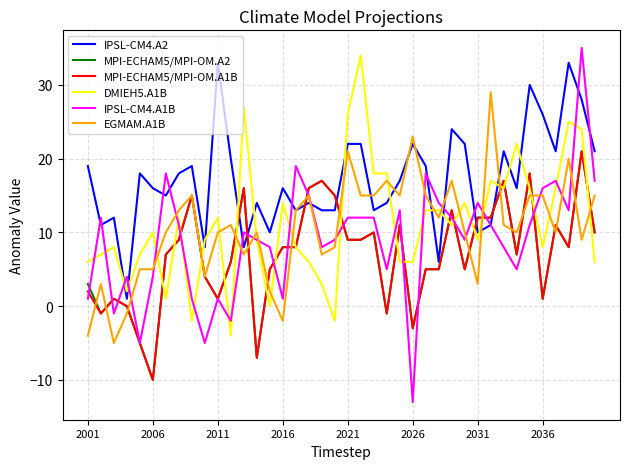

What is the lowest value of the MPI-ECHAM5/MPI-OM.A2 series?

-10